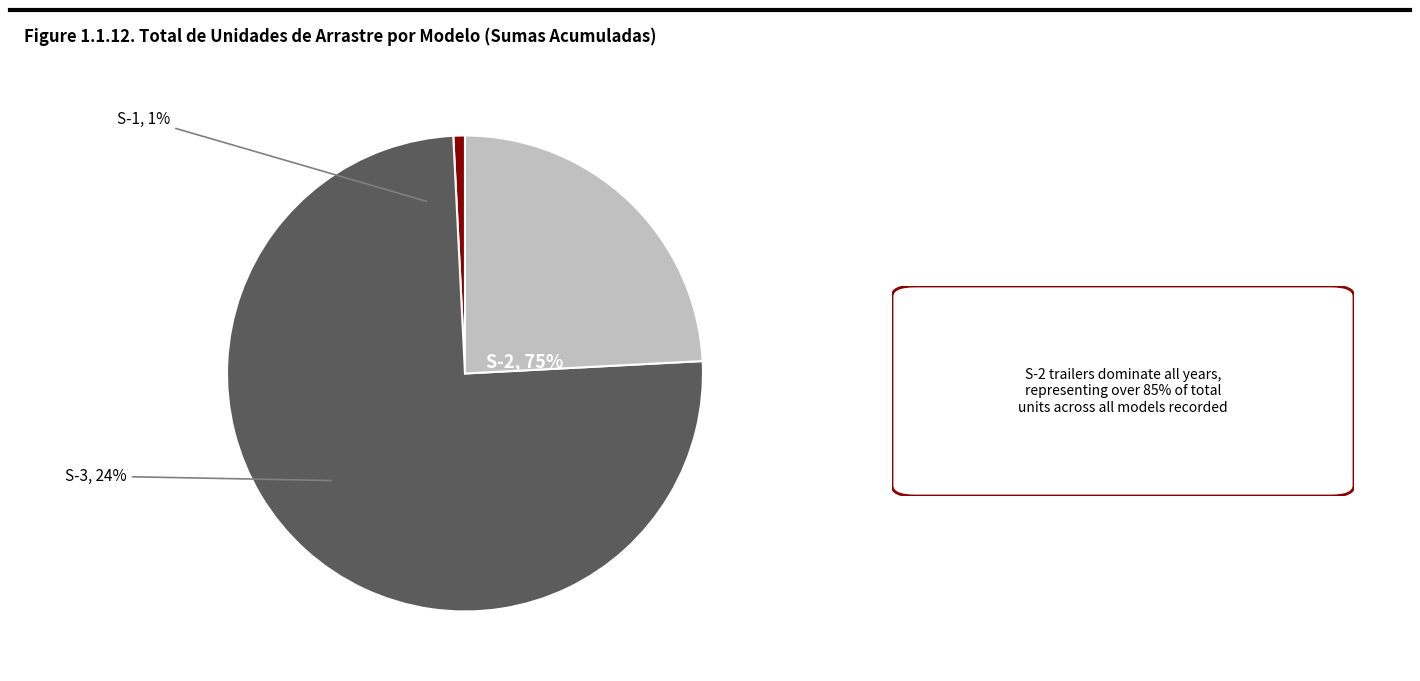

Between 13 and 34, which is larger?

34